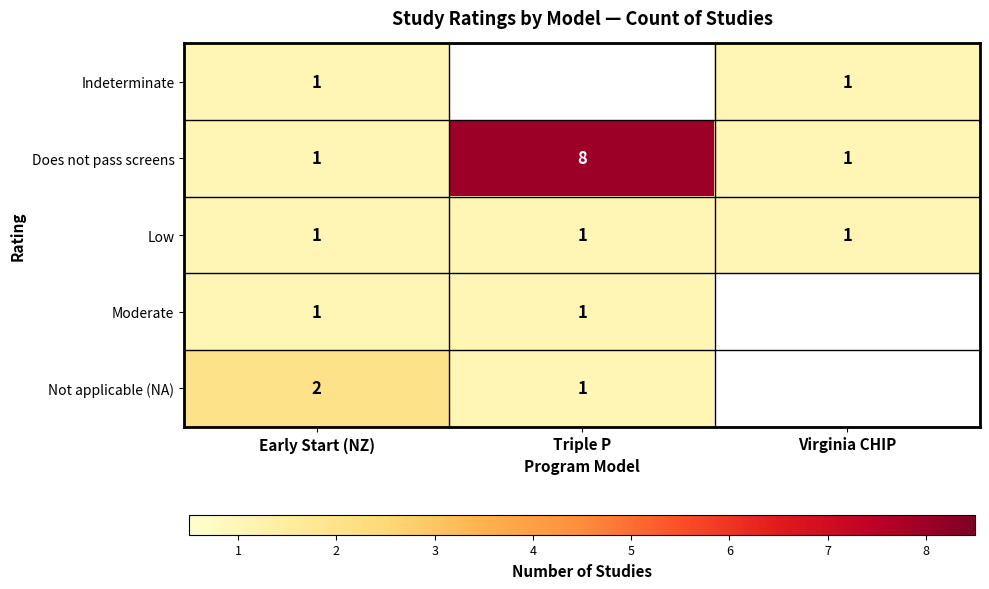

What is the sum of the Not applicable (NA) values at Early Start (NZ) and Triple P?

3